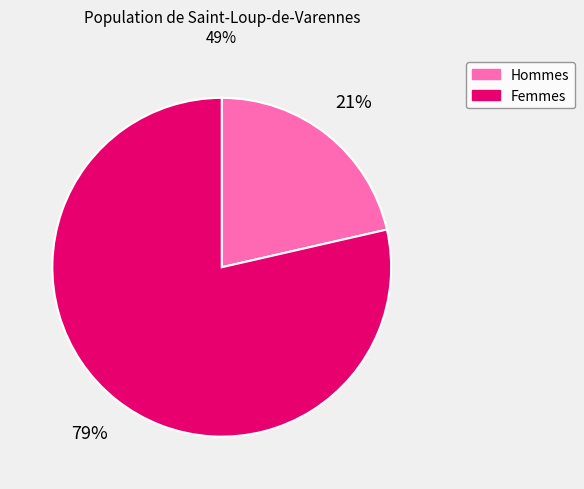

Which category has the smallest portion of the pie?

Hommes